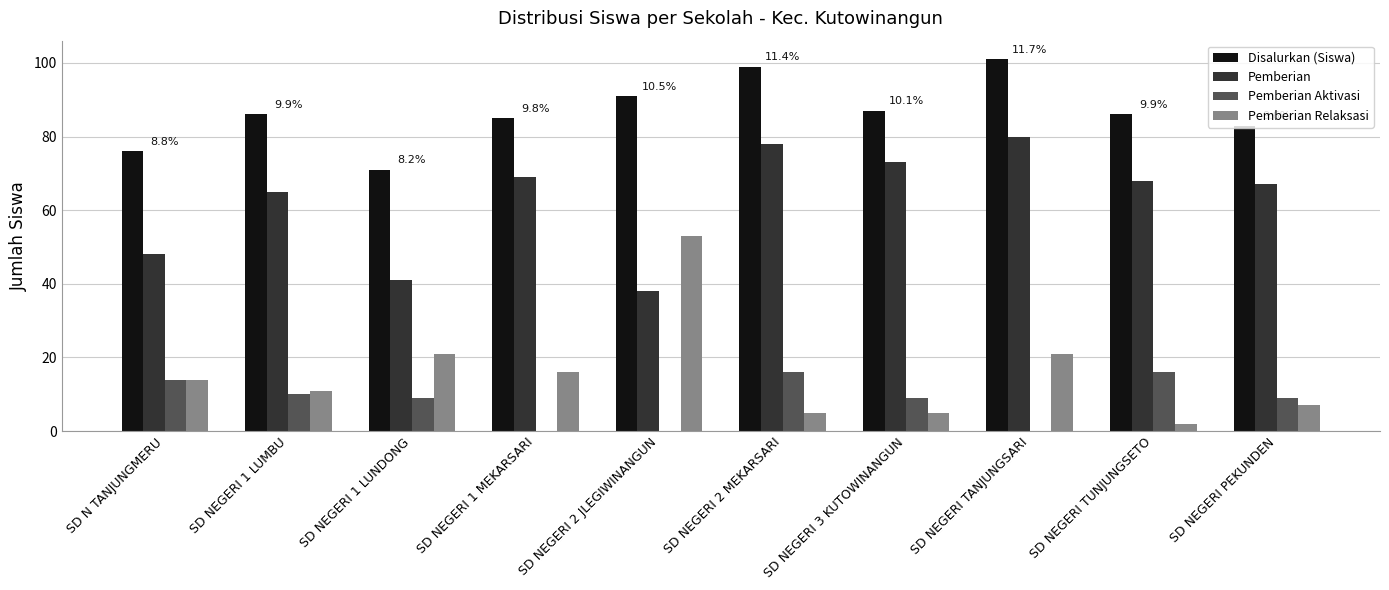

The value of Pemberian at SD NEGERI 1 LUMBU is 115. True or false?

False